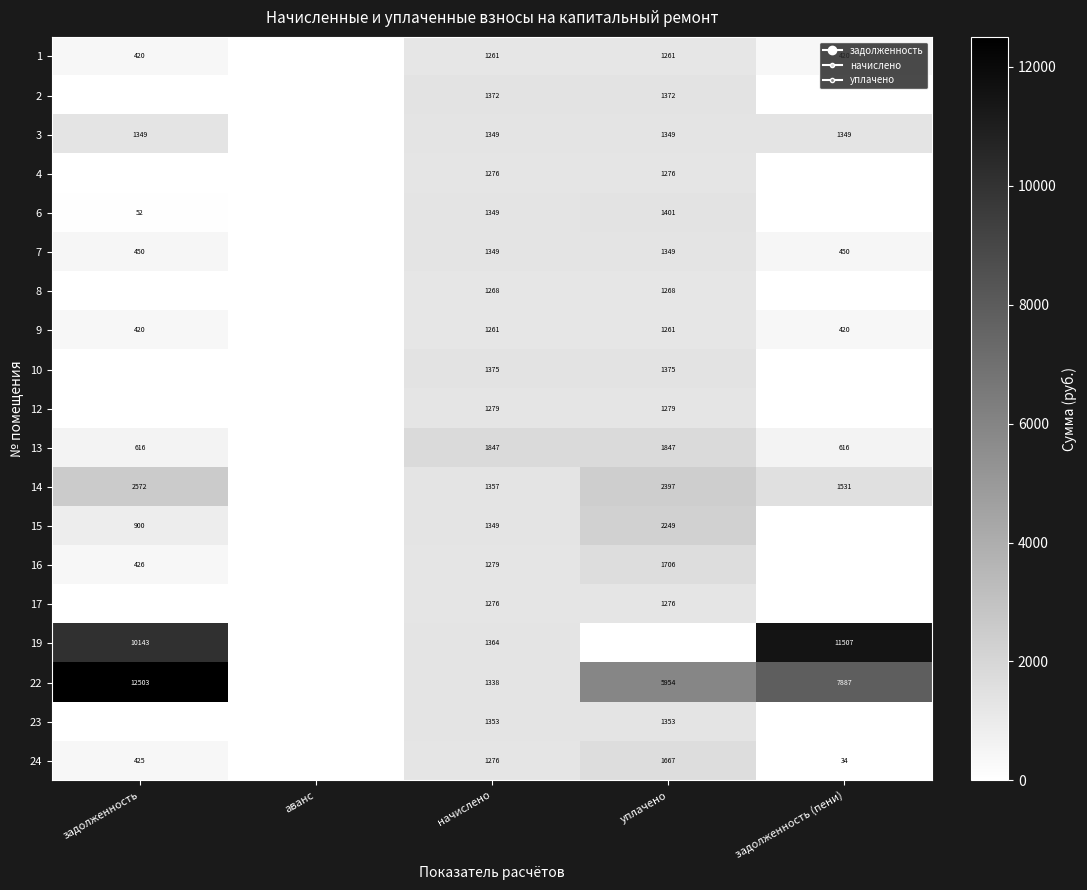

True or false: 14 has a value of 3716 at задолженность.

False